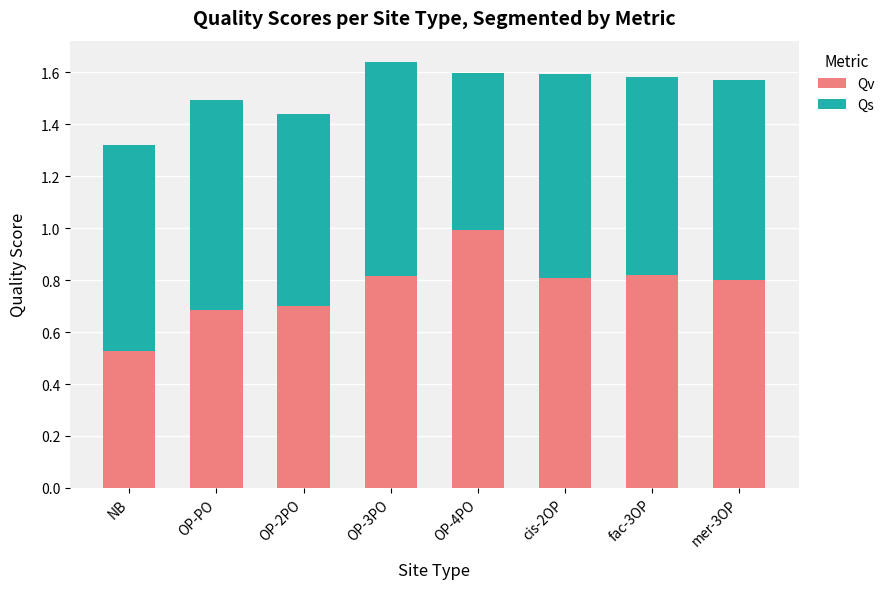

What is the sum of all Qv values?

6.2